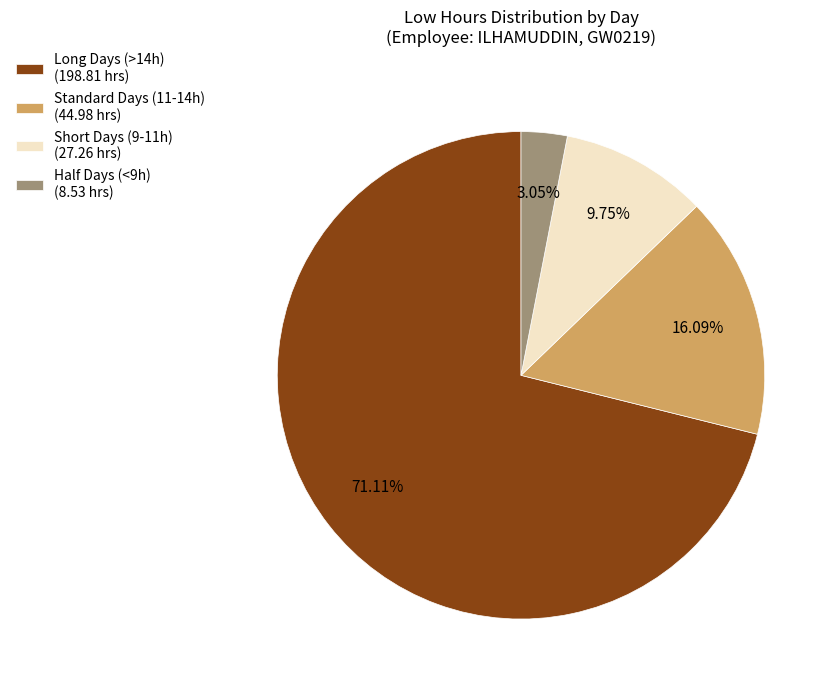

Rank the categories by value from lowest to highest.

Half Days (<9h) (8.53 hrs), Short Days (9-11h) (27.26 hrs), Standard Days (11-14h) (44.98 hrs), Long Days (>14h) (198.81 hrs)